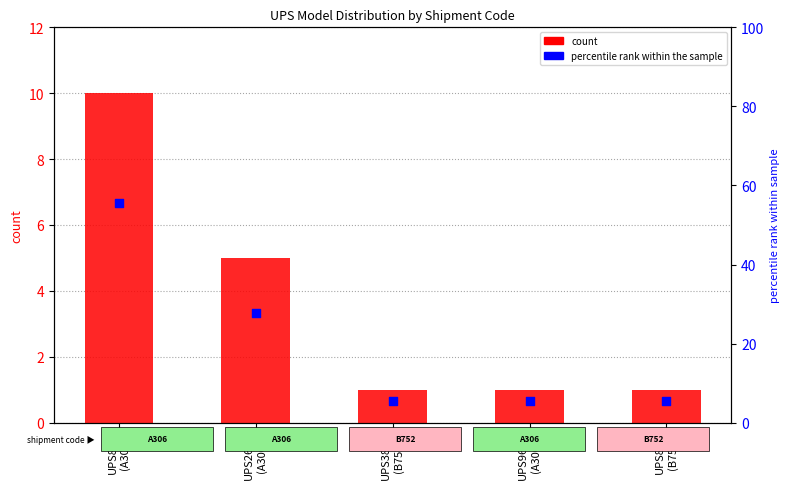

What is the total value across all series at UPS2691
(A306)?

32.8